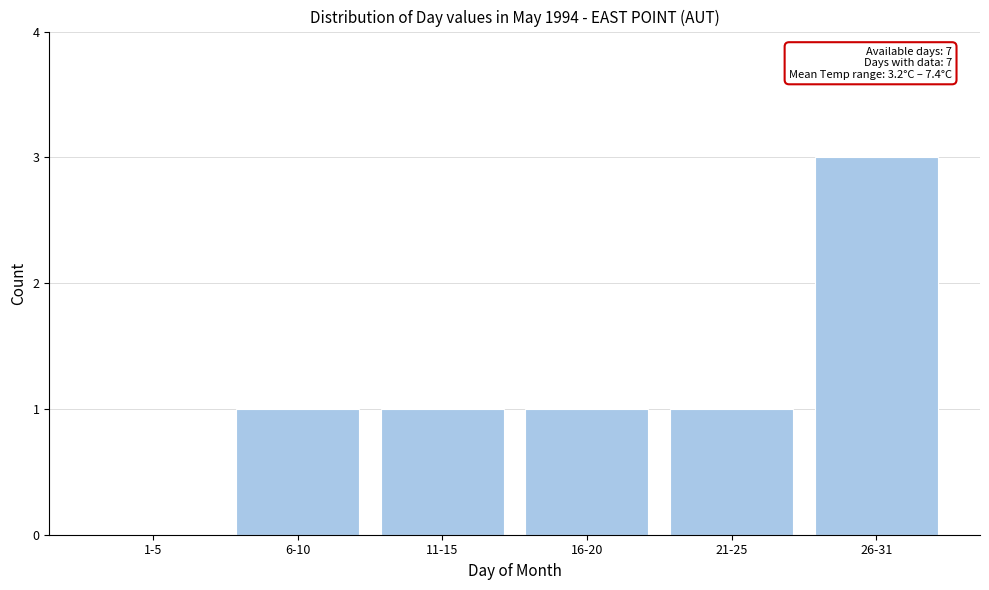

Reading left to right, extract all data points from this chart.

1-5=0	6-10=1	11-15=1	16-20=1	21-25=1	26-31=3